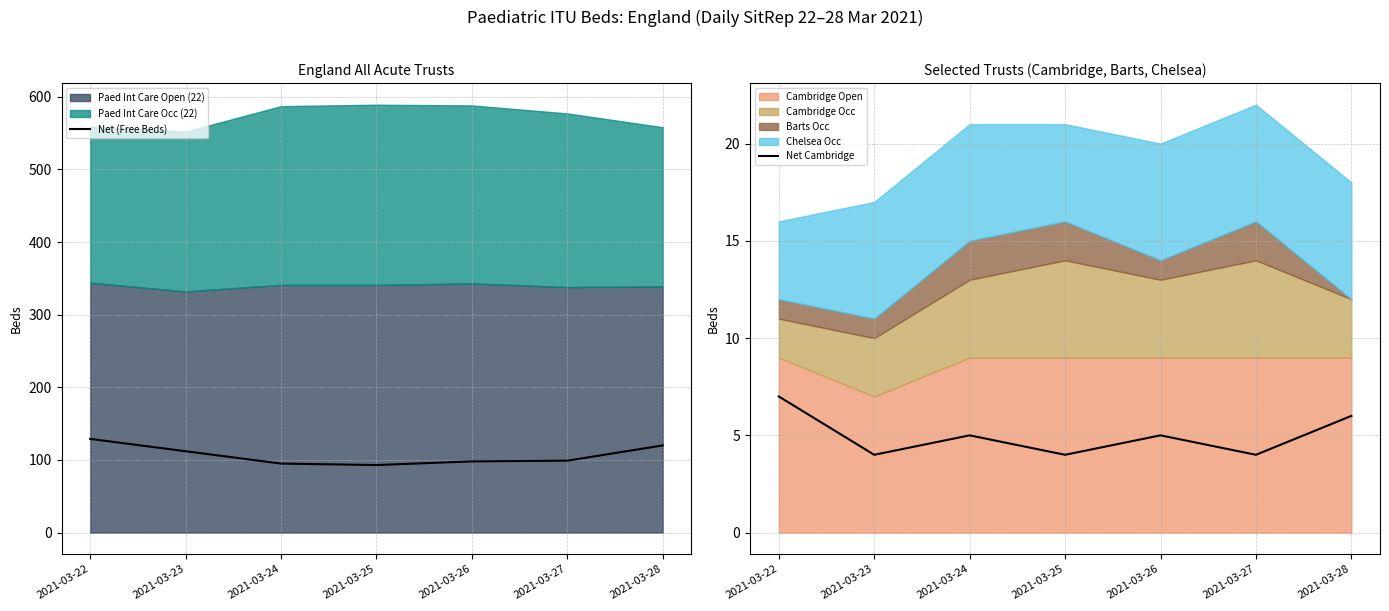

Is it true that Net (Free Beds) equals 162 at 2021-03-25?

False